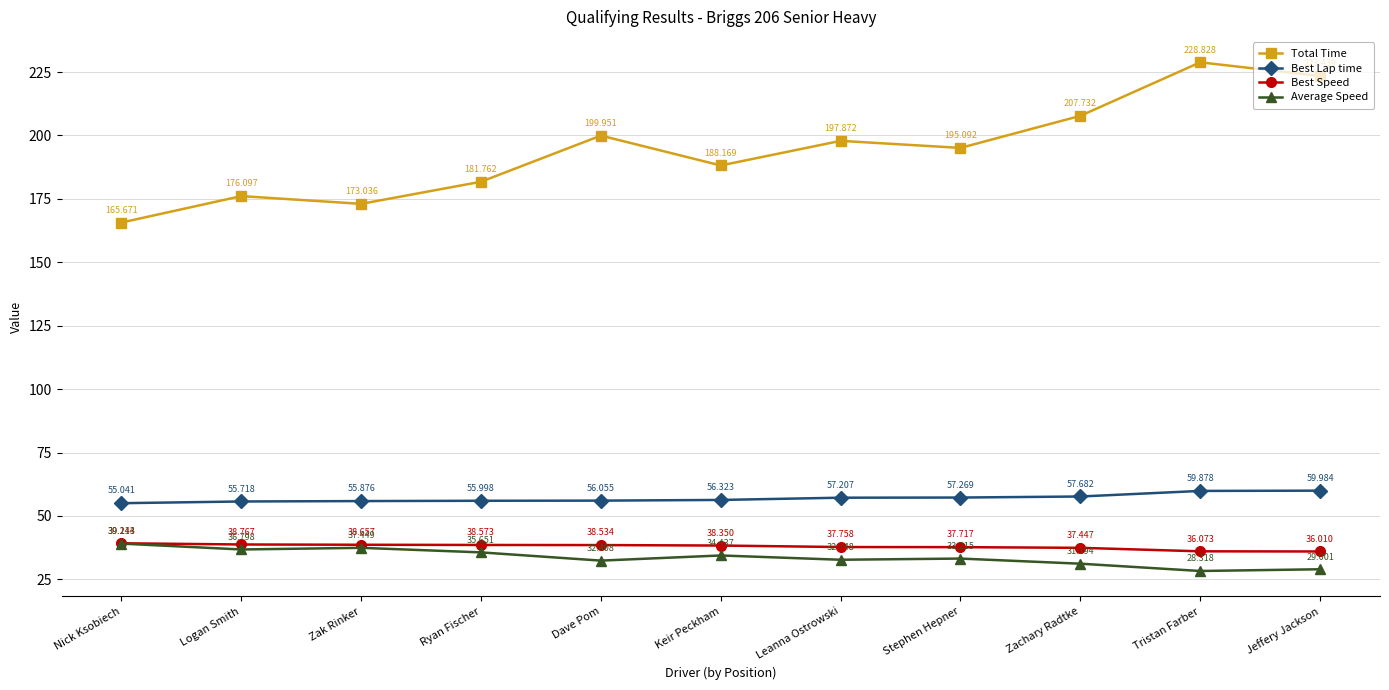

What position from the right is Logan Smith?

10